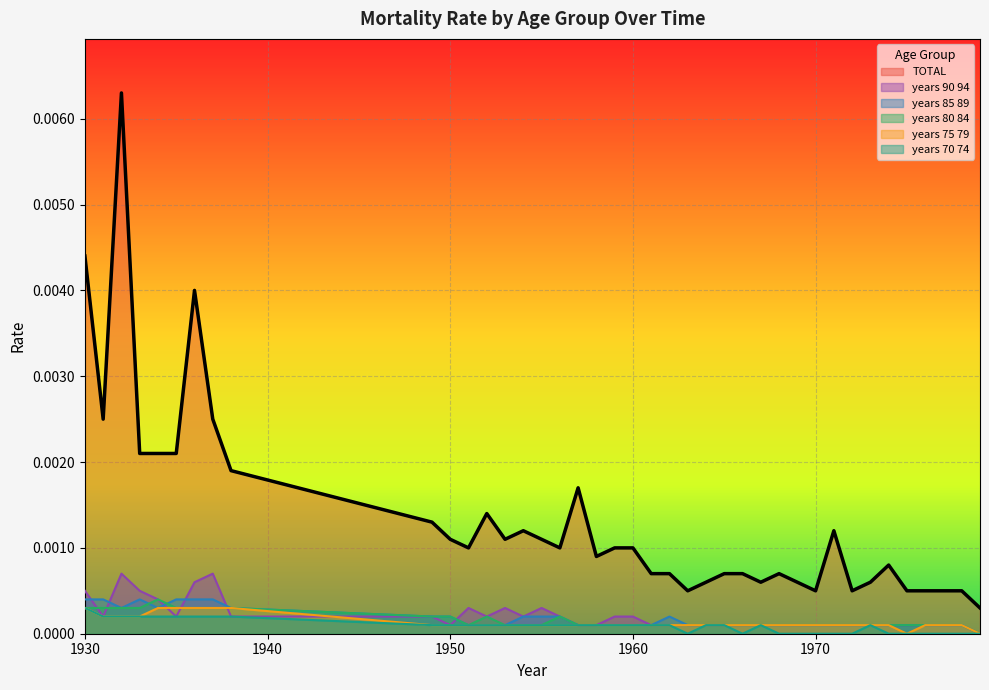

True or false: years_70_74 has a value of 0.0 at 1965.

True